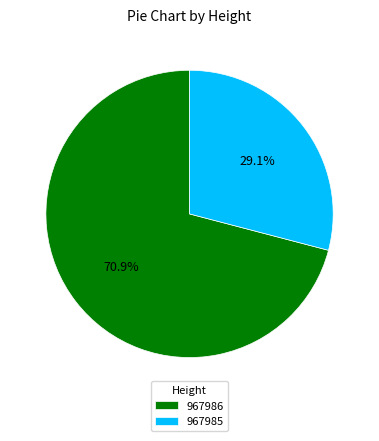

Is 967986 the majority of the pie?

Yes